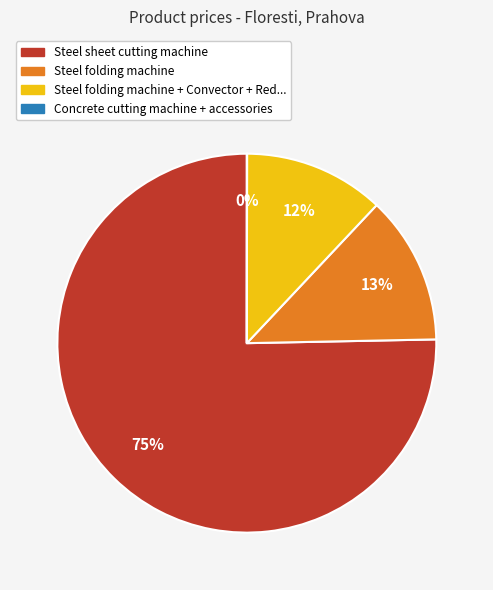

Is there any slice that represents more than half of the pie?

Yes